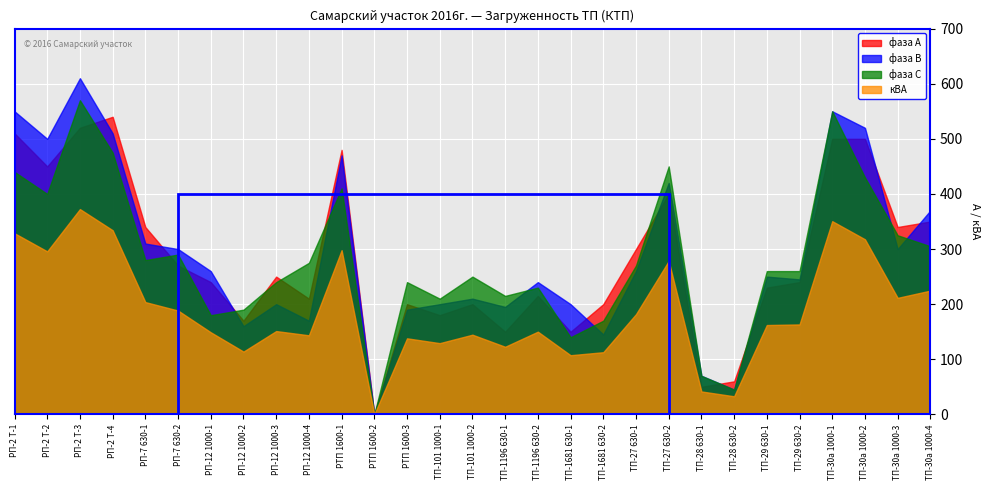

How many lines are shown in the chart?

4